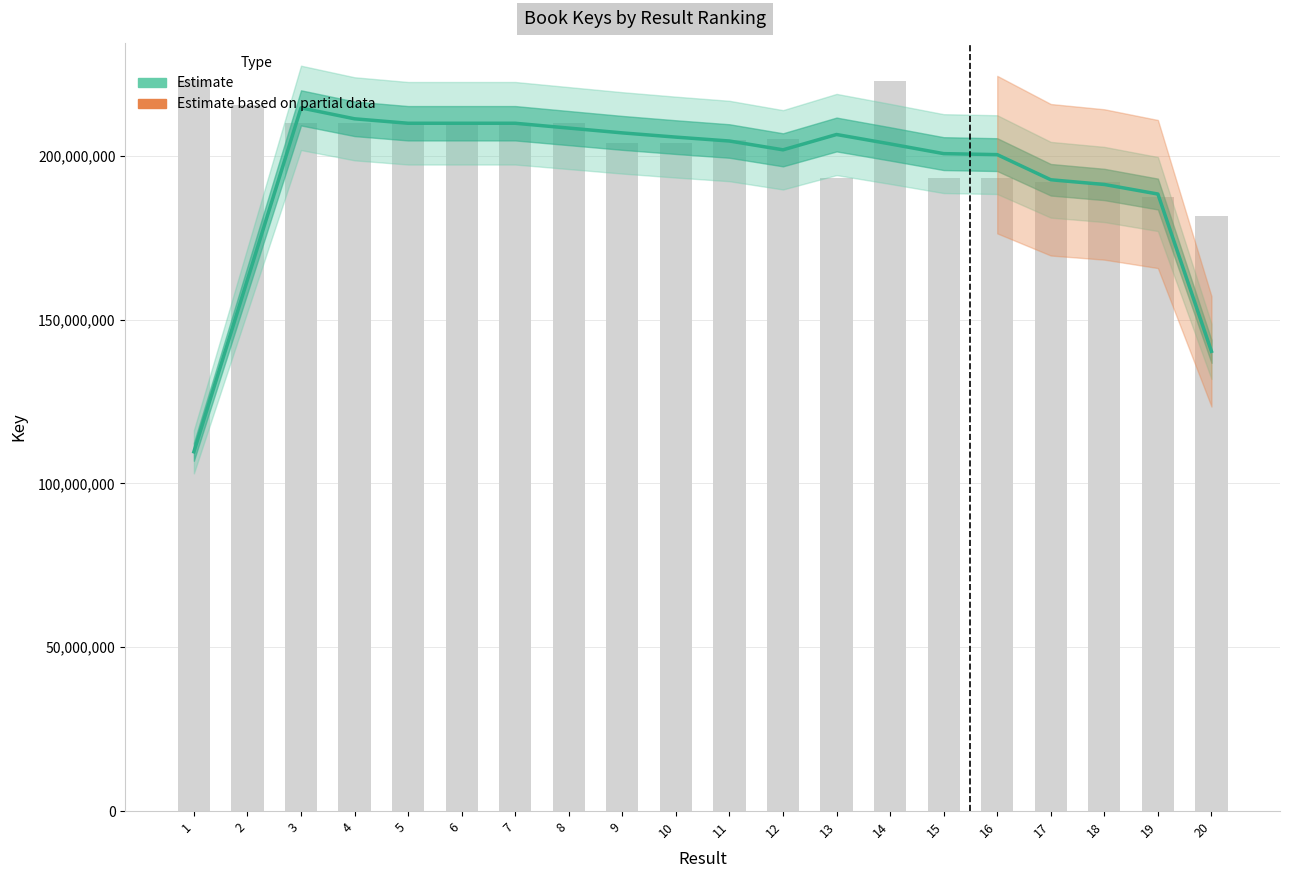

How many data points does each series have?

20